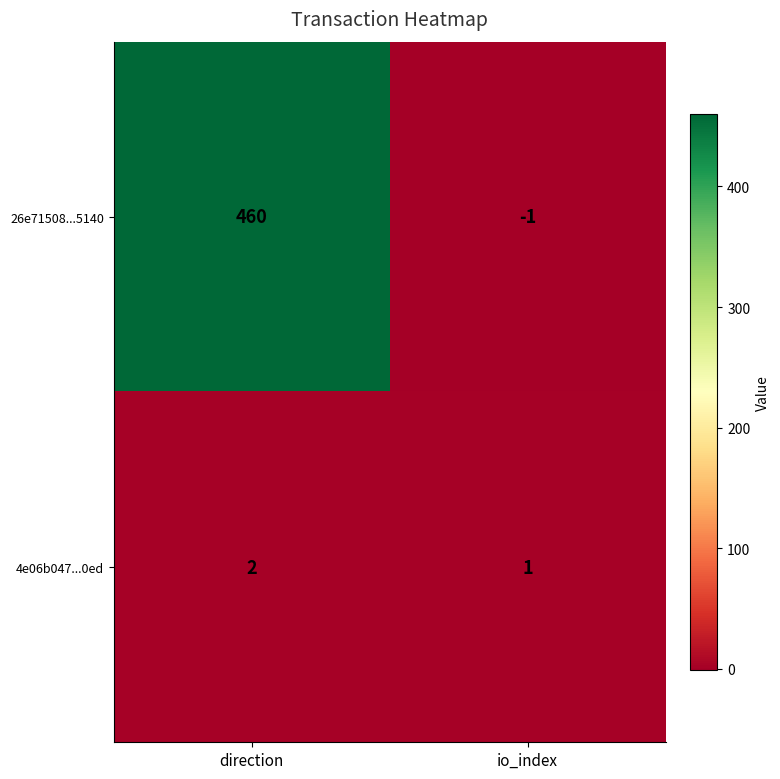

What is the spread (max minus min) of values at direction?

458